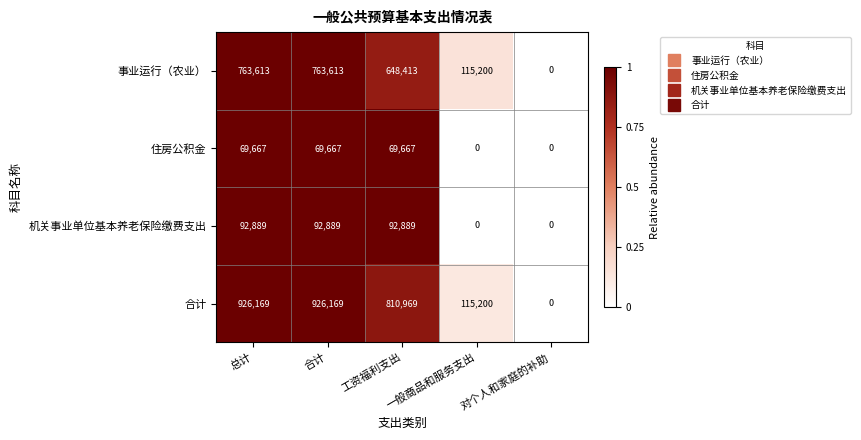

How many distinct data groups are displayed?

4